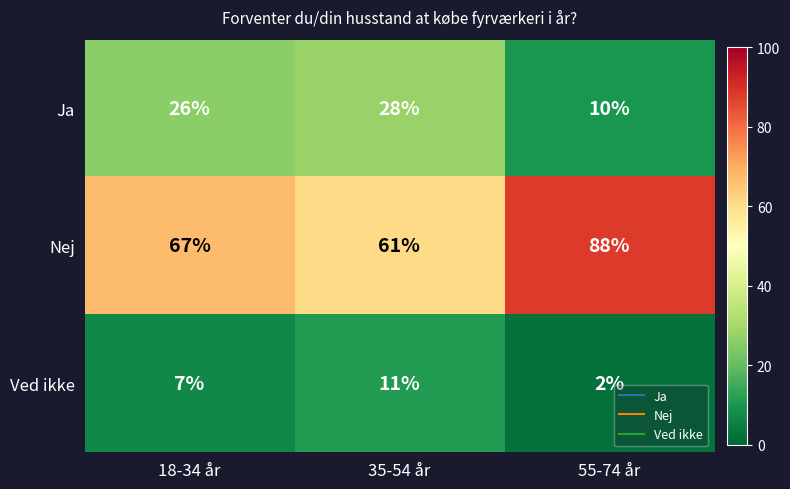

What is the spread (max minus min) of values at 18-34 år?

60